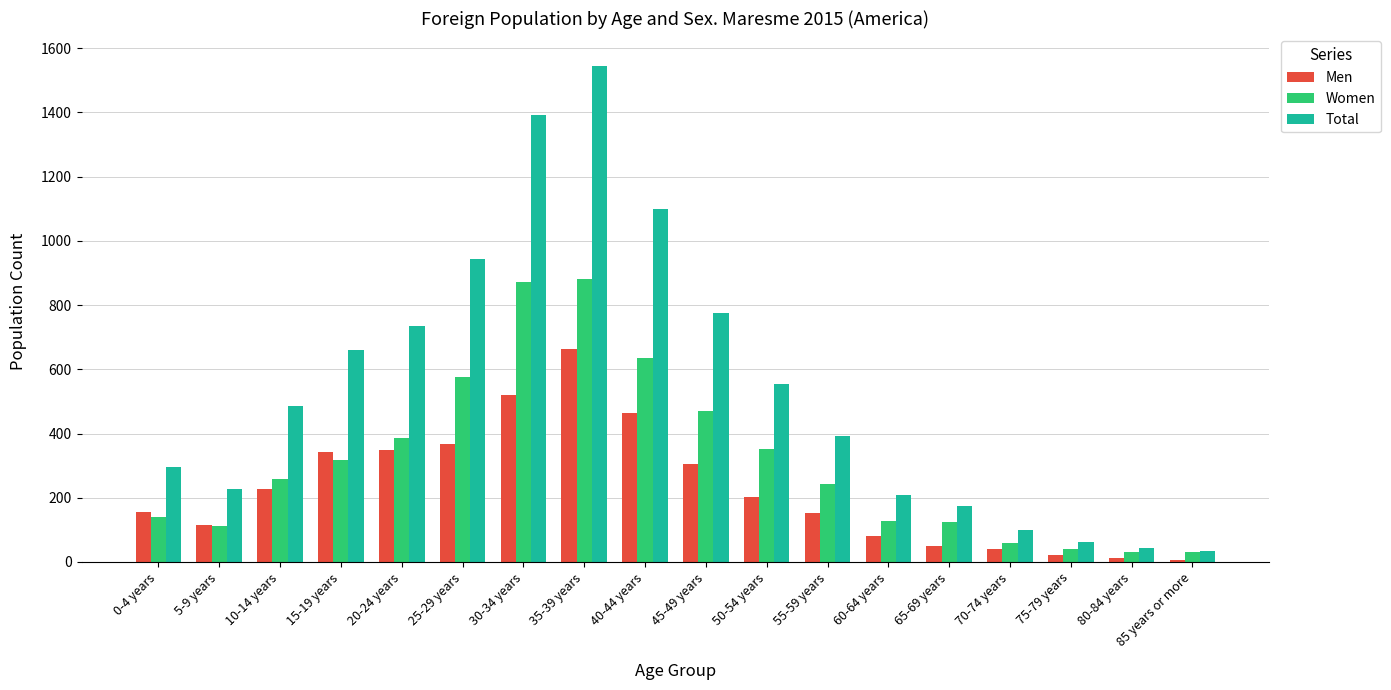

What is the maximum value shown in the chart?

1544